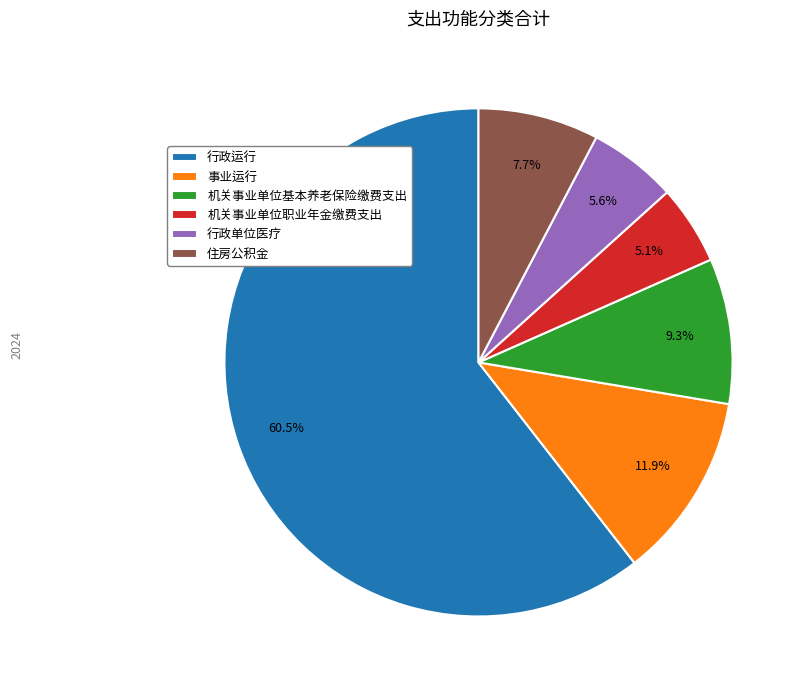

What is the ratio of the value at 机关事业单位基本养老保险缴费支出 to the value at 住房公积金?

1.2